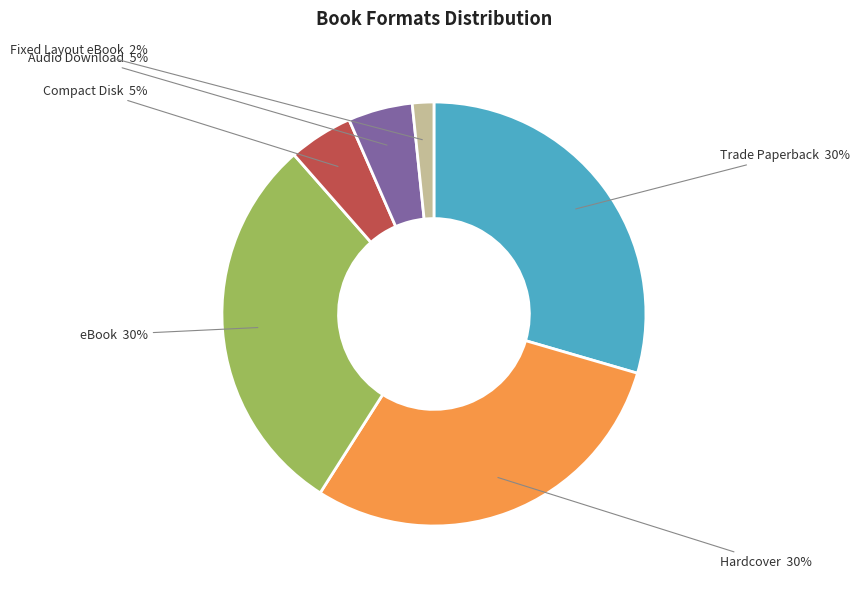

Between Fixed Layout eBook and eBook, which is larger?

eBook